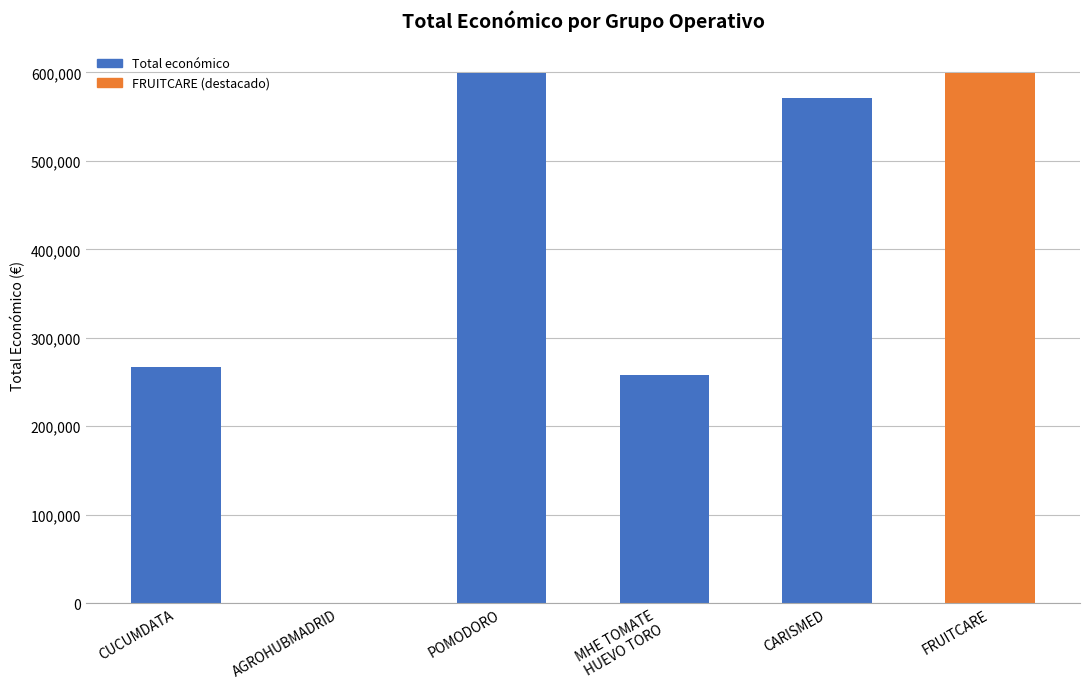

The chart shows a value of 82290 at MHE TOMATE
HUEVO TORO. True or false?

False